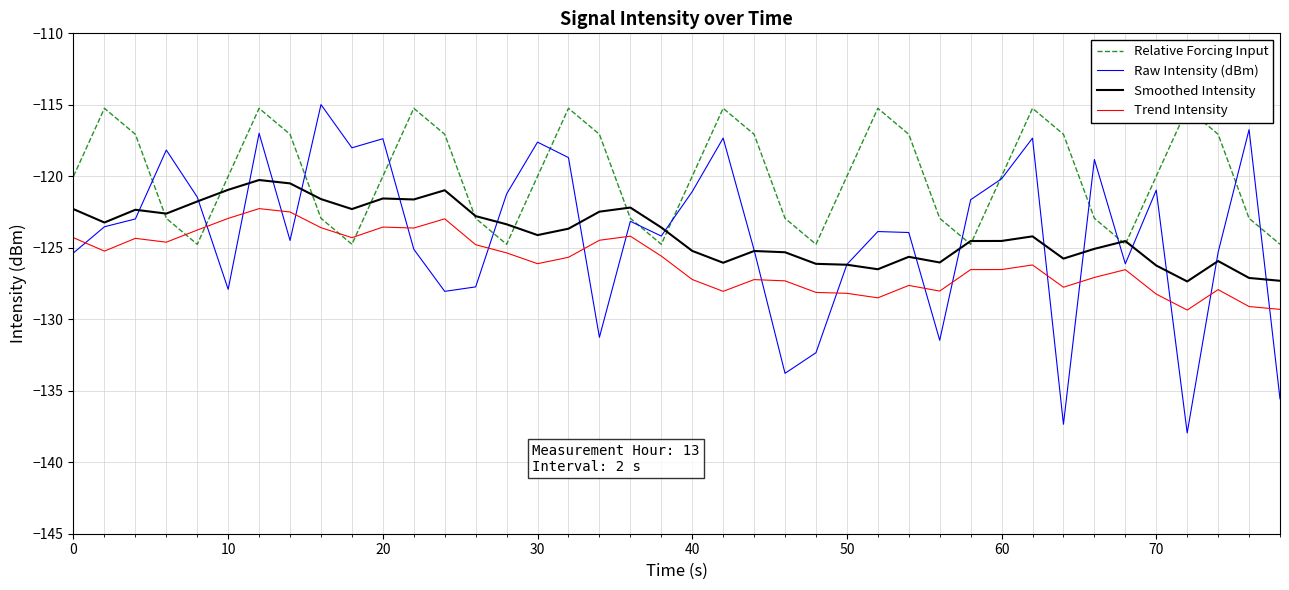

Which series has the largest total across all categories?

Relative Forcing Input